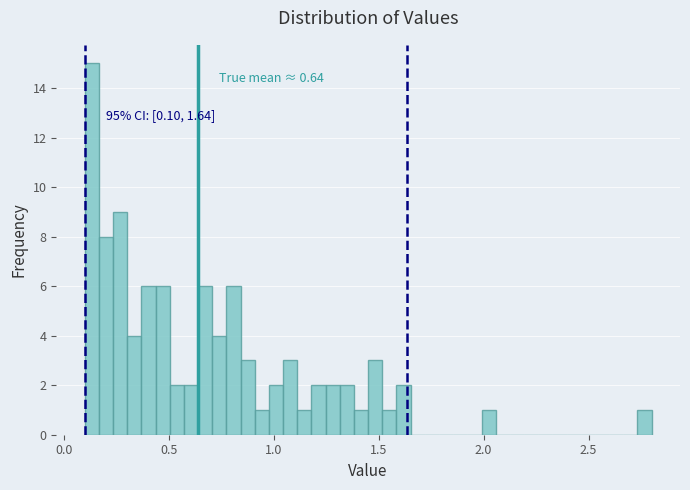

Around what value on the x-axis is the tallest bar? Give the approximate position of its centre, as read against the axis.

0.15